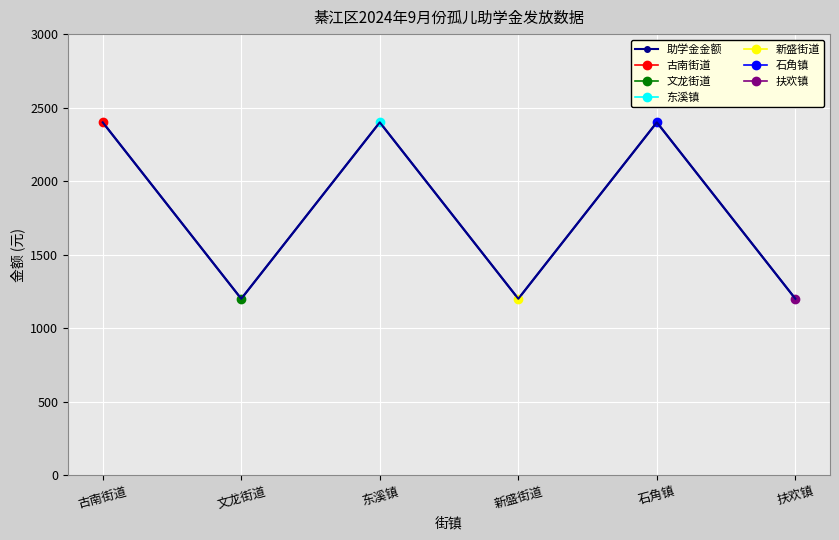

The value at 扶欢镇 is 1200. True or false?

True